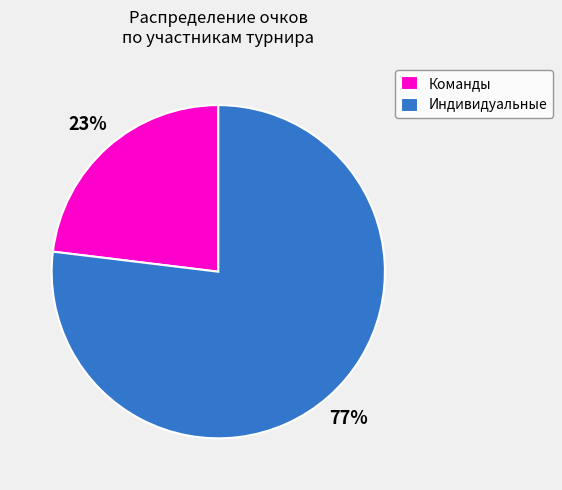

Is there a majority slice in this chart?

Yes